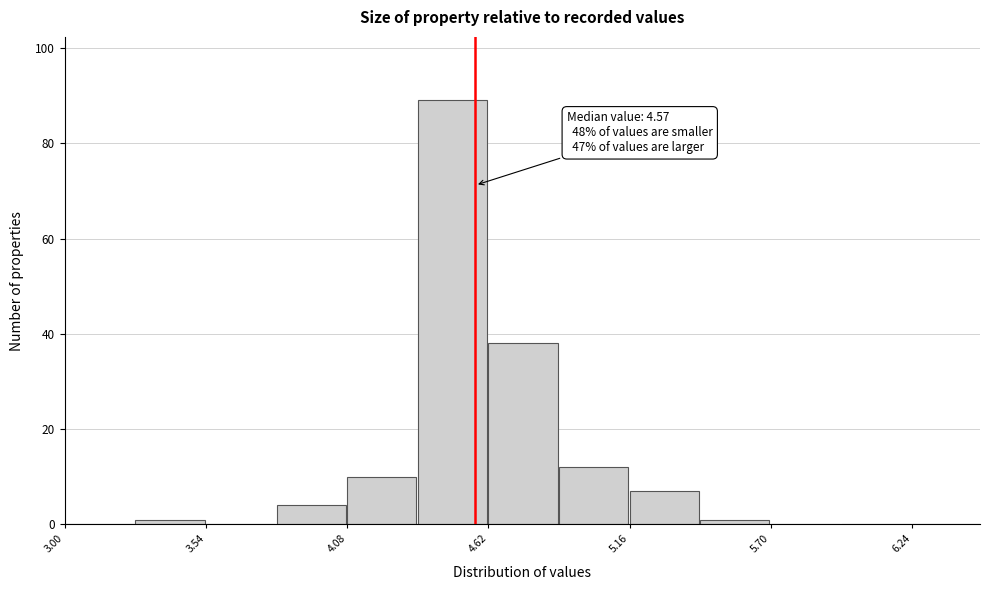

Read against the x-axis, roughly where is the centre of the tallest bar?

4.5